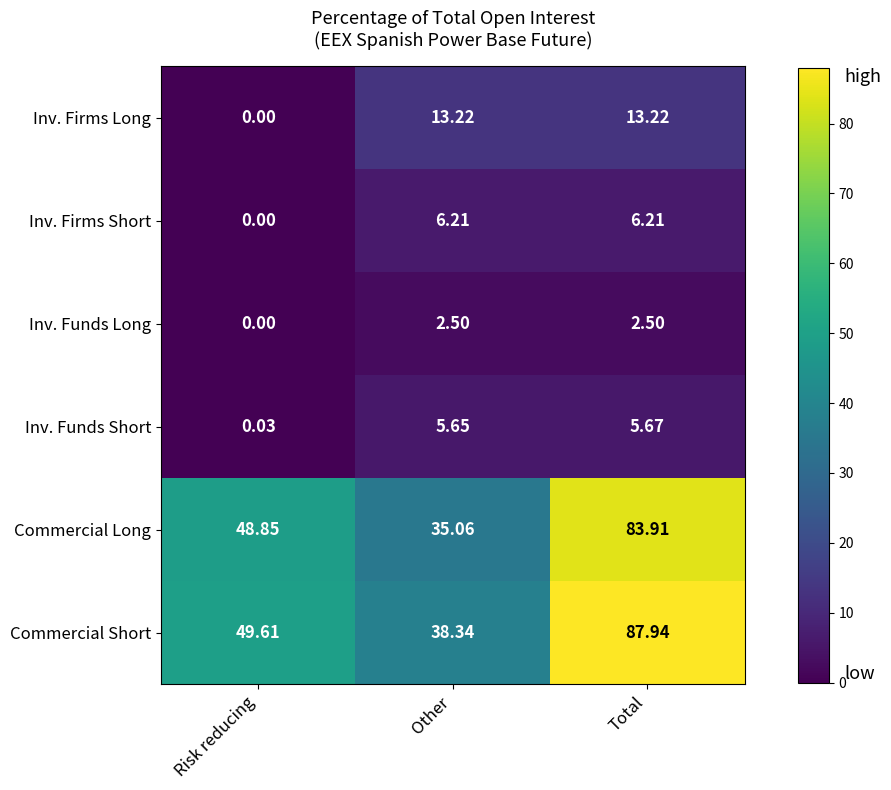

Which series has the largest total across all categories?

Commercial Short